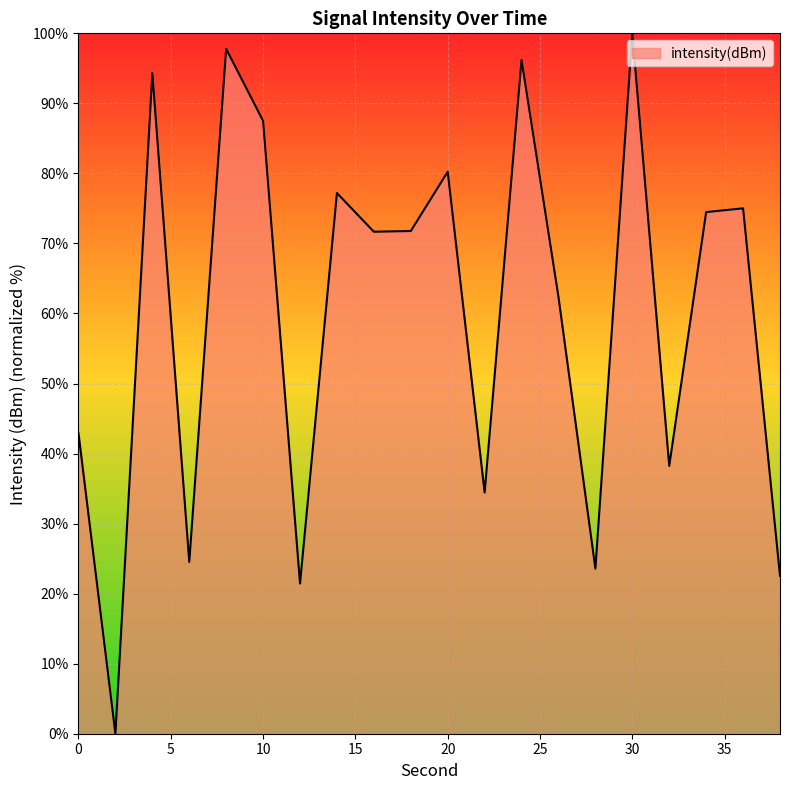

What is the greatest value displayed?

100.0